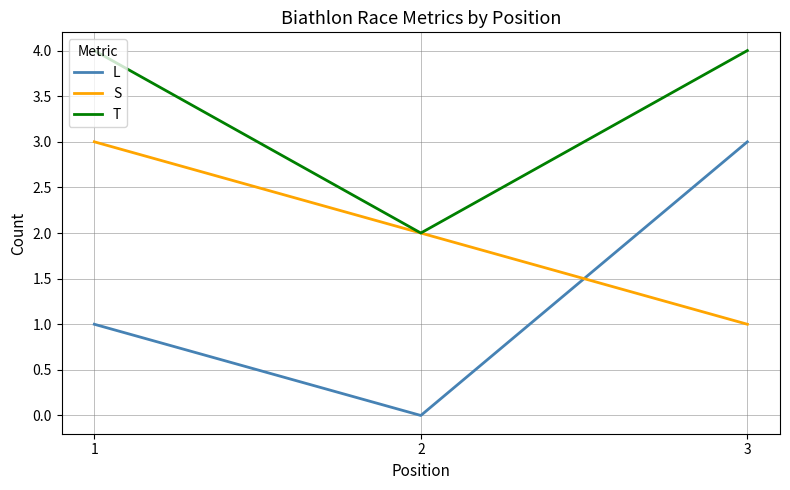

Which series has the largest total across all categories?

T